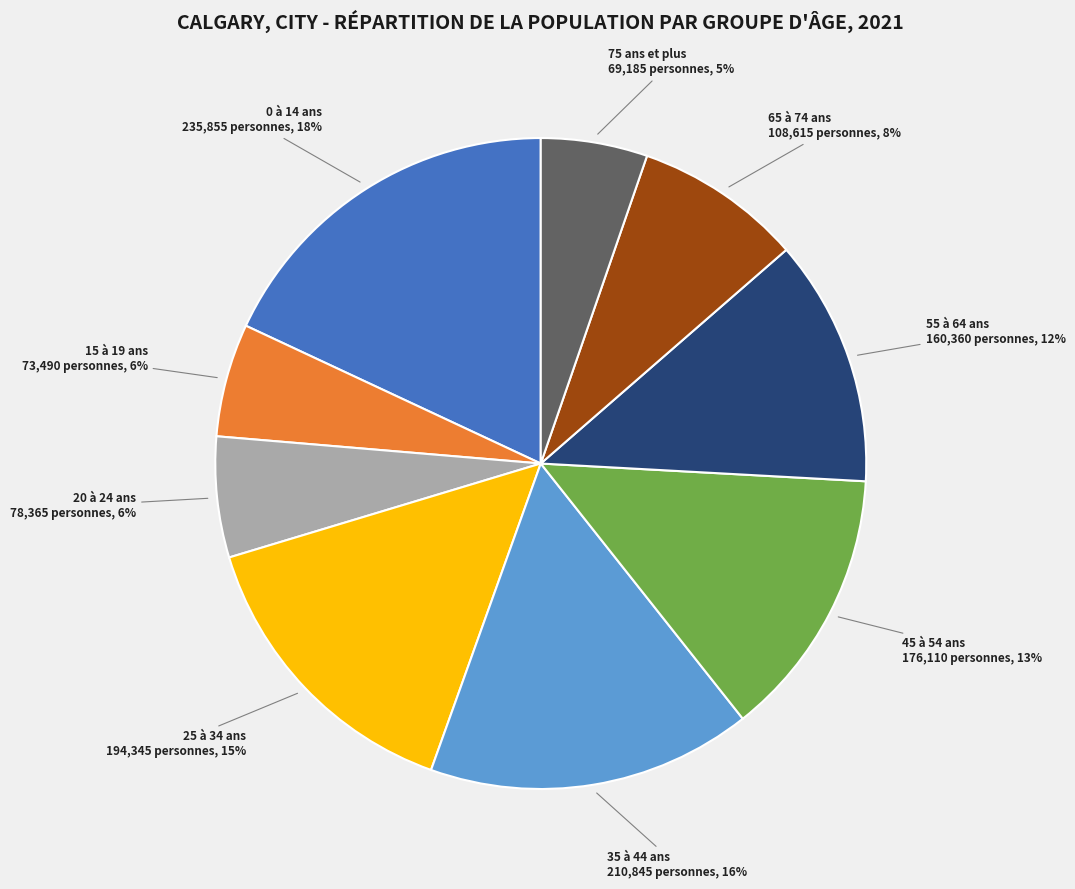

Count the number of slices in the pie.

9